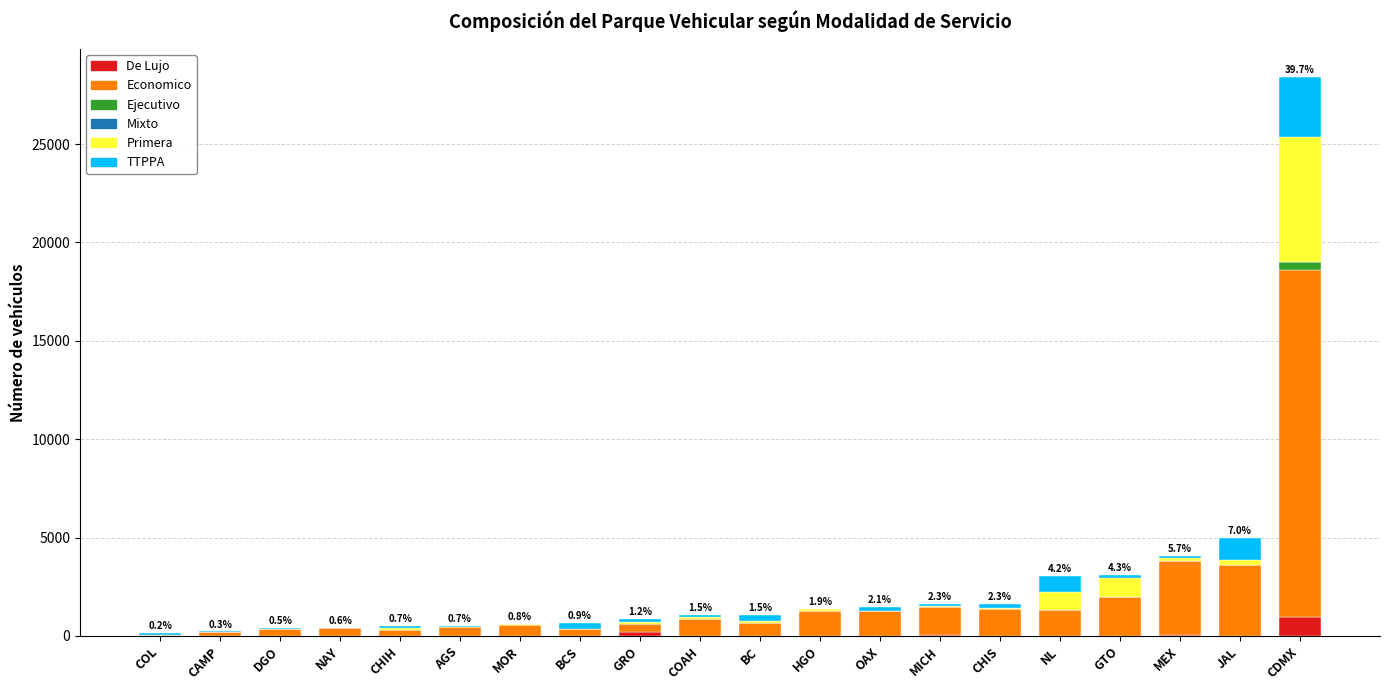

How many values in the De Lujo series exceed 0?

9